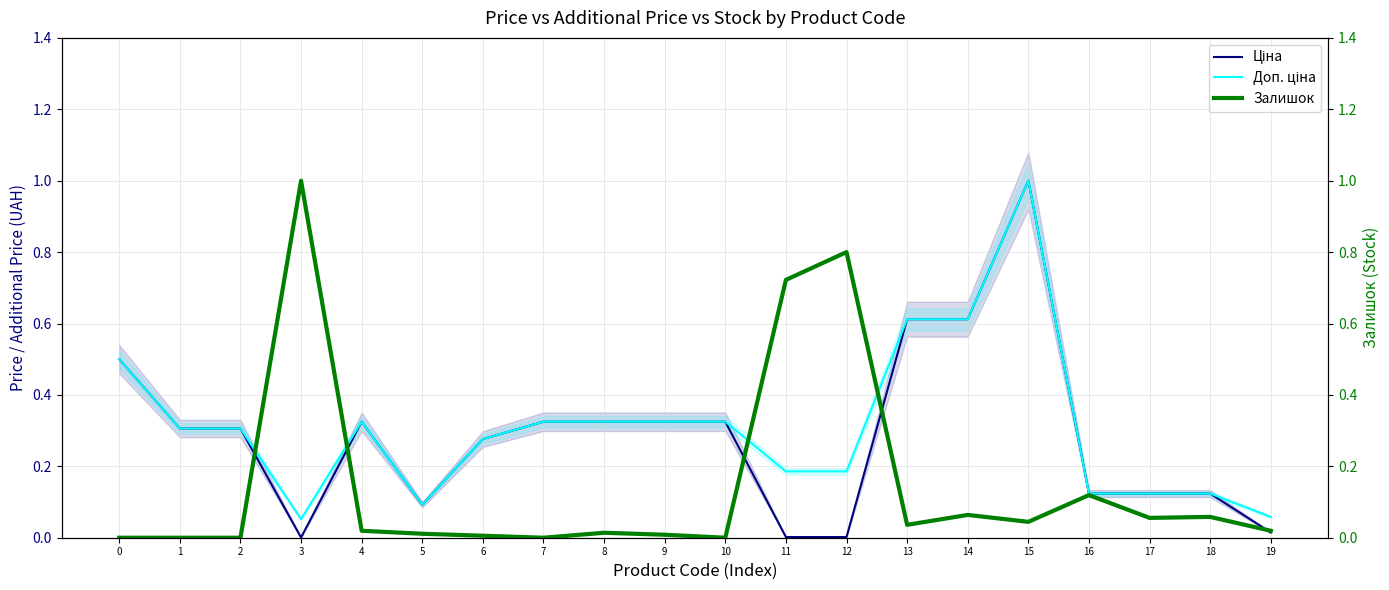

What are all the series names shown in the legend?

Ціна, Доп. ціна, Залишок